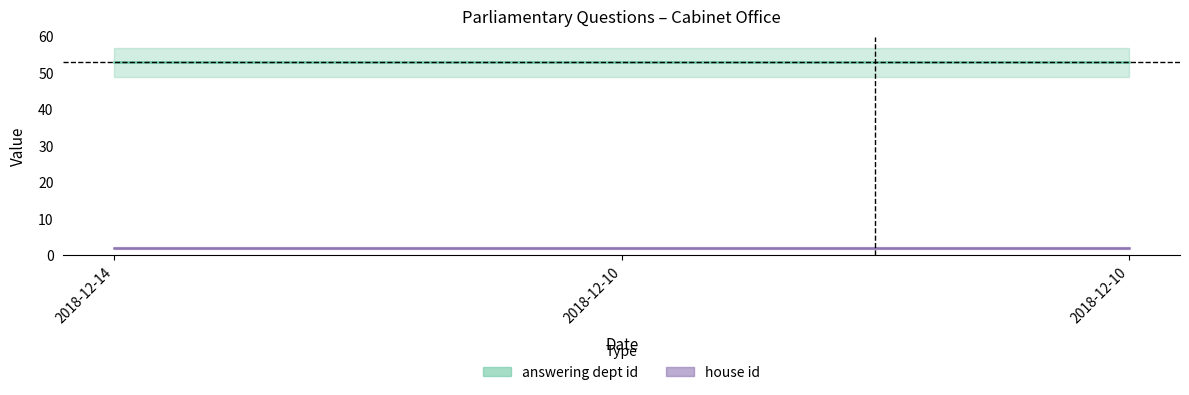

At which label is answering dept id closest to 53?

2018-12-14